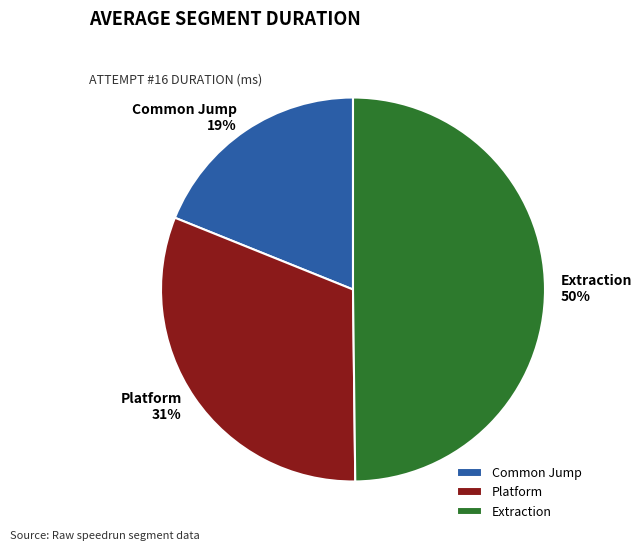

To the nearest percent, what is the difference between the largest and smallest slice percentages?

31%